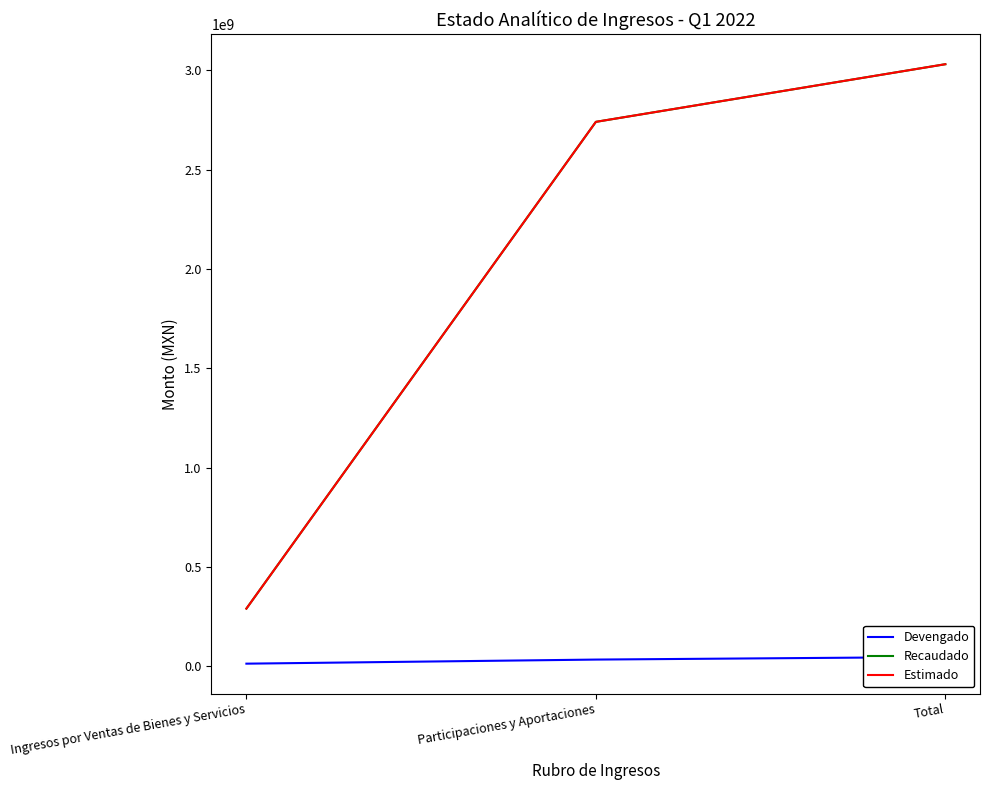

What is the label of the 2nd point from the right?

Participaciones y Aportaciones